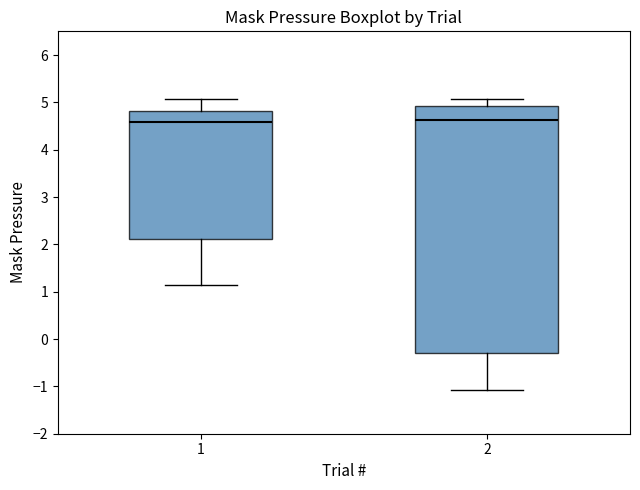

Where does the median line of the box at x = 2 sit on the y-axis? The values are not printed on the chart, so give them approximately, as read against the axis.

4.6